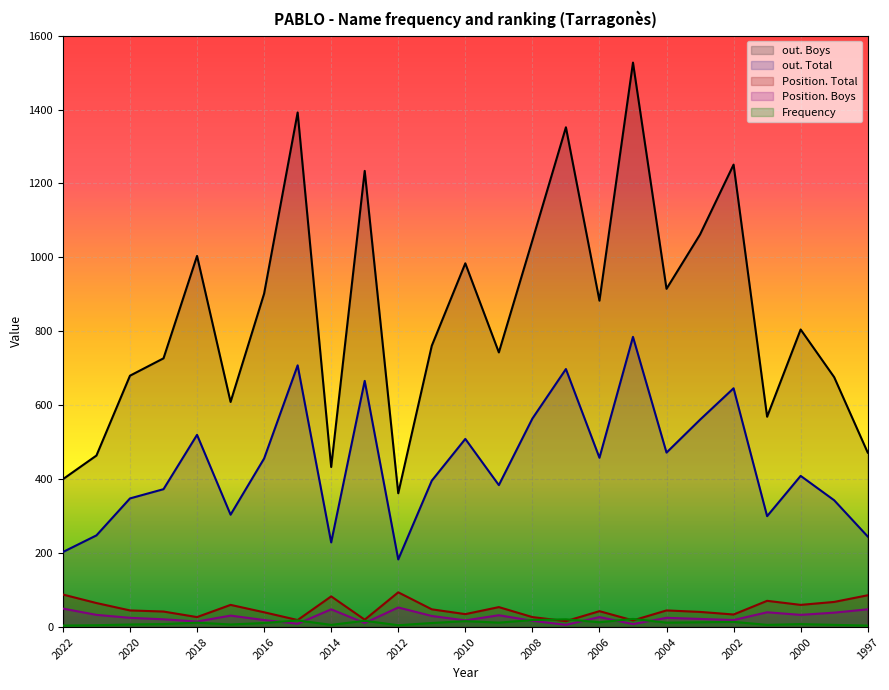

True or false: Position. Total and Frequency intersect in this chart.

True